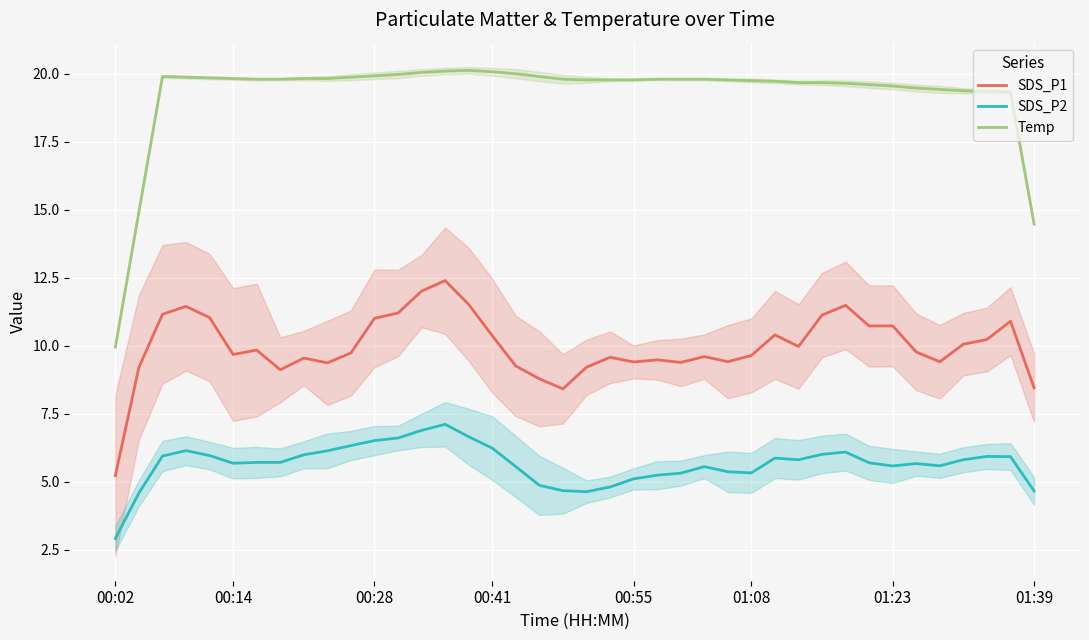

At which label does Temp reach its minimum?

00:02